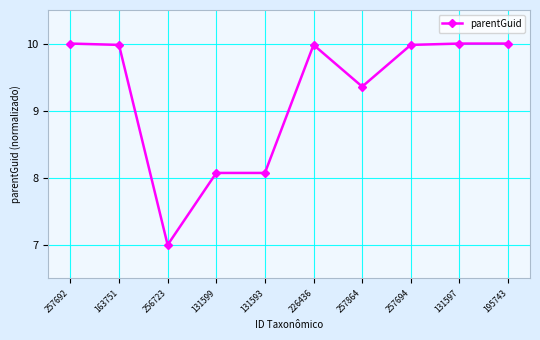

How many data points are above 9?

7